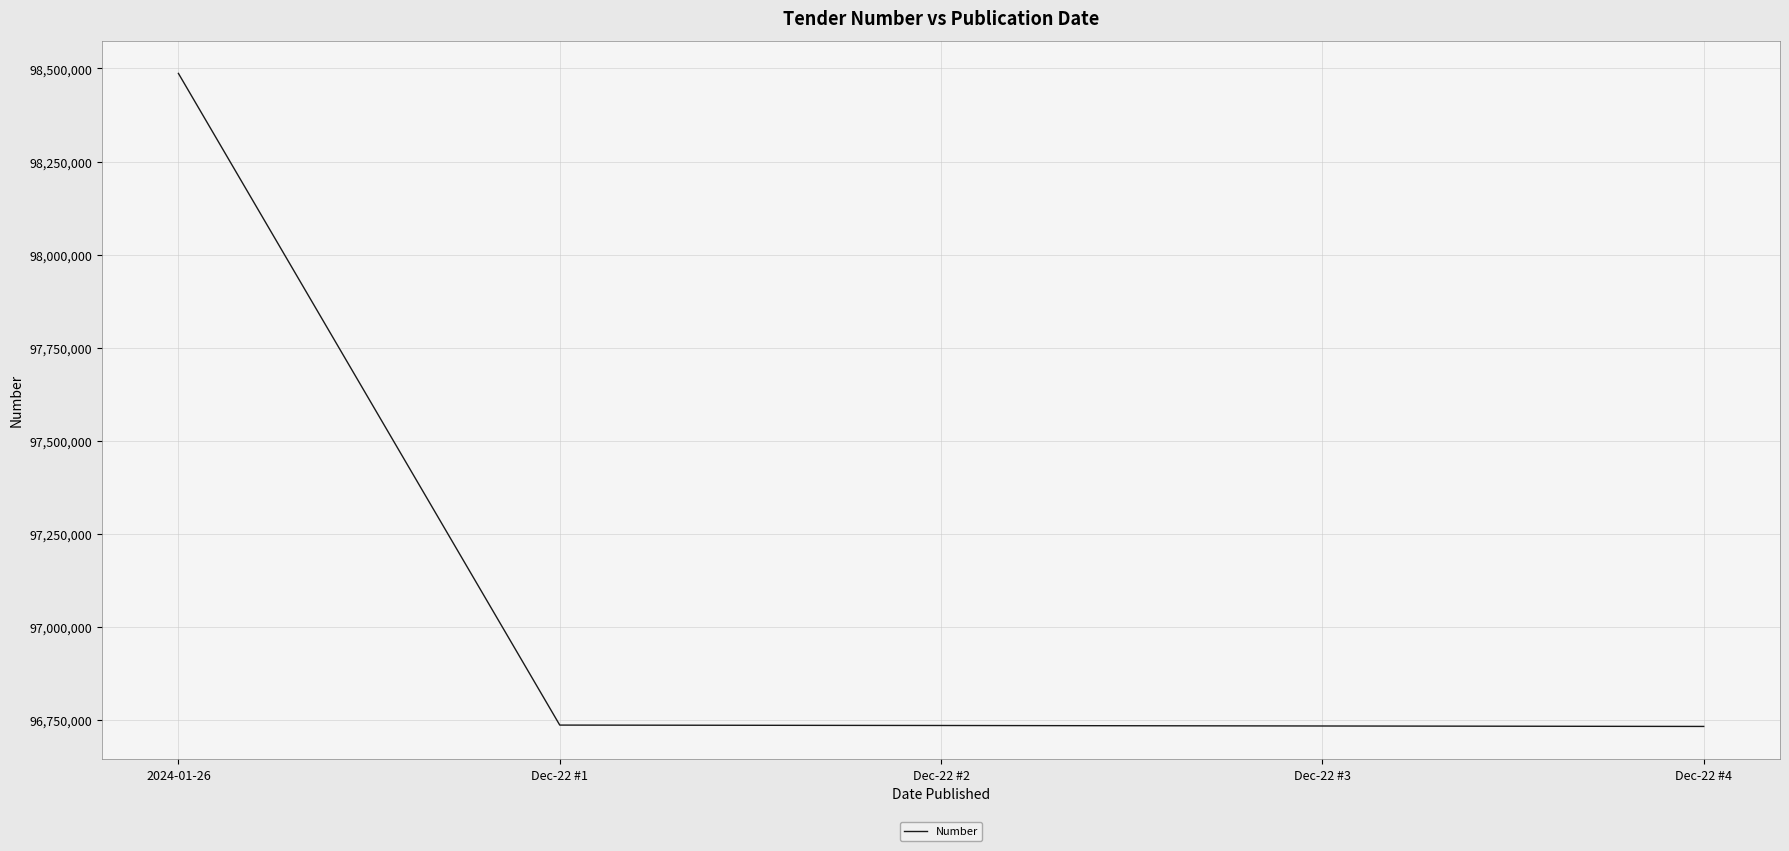

What is the difference between the values at 2024-01-26 and Dec-22 #4?

1754348